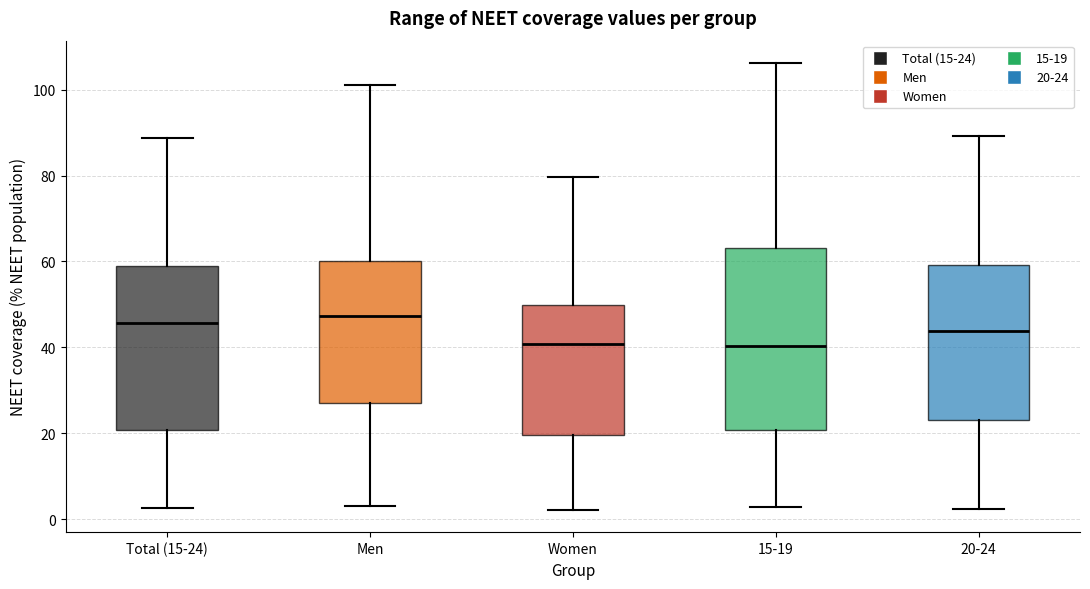

Where does the median line of the box for Men sit on the y-axis? The values are not printed on the chart, so give them approximately, as read against the axis.

48